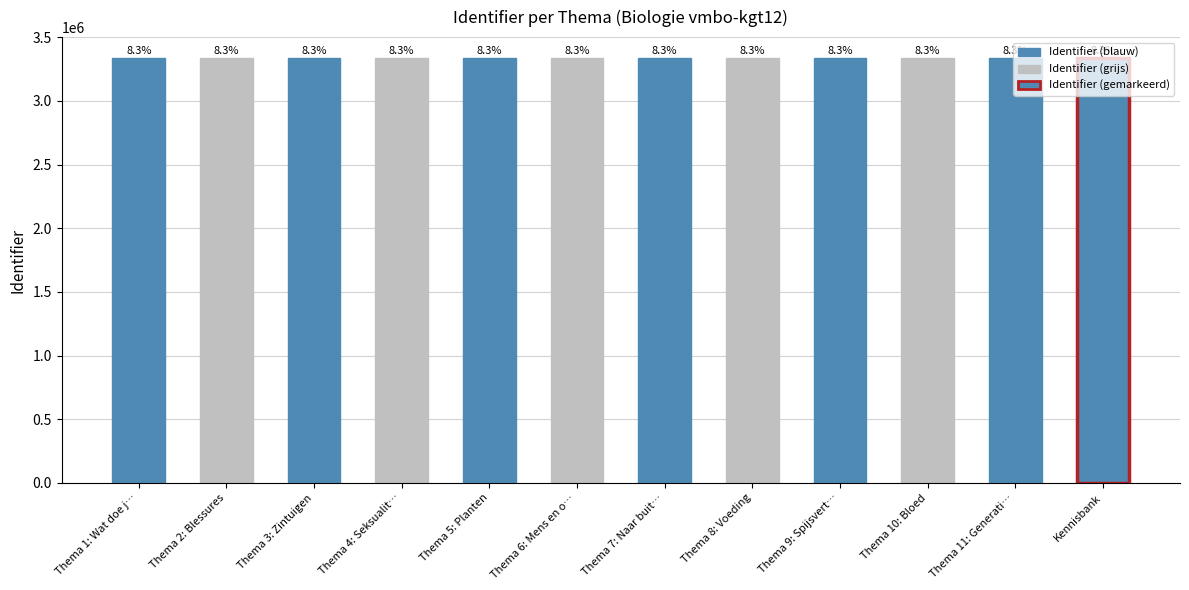

Are the bars horizontal?

No